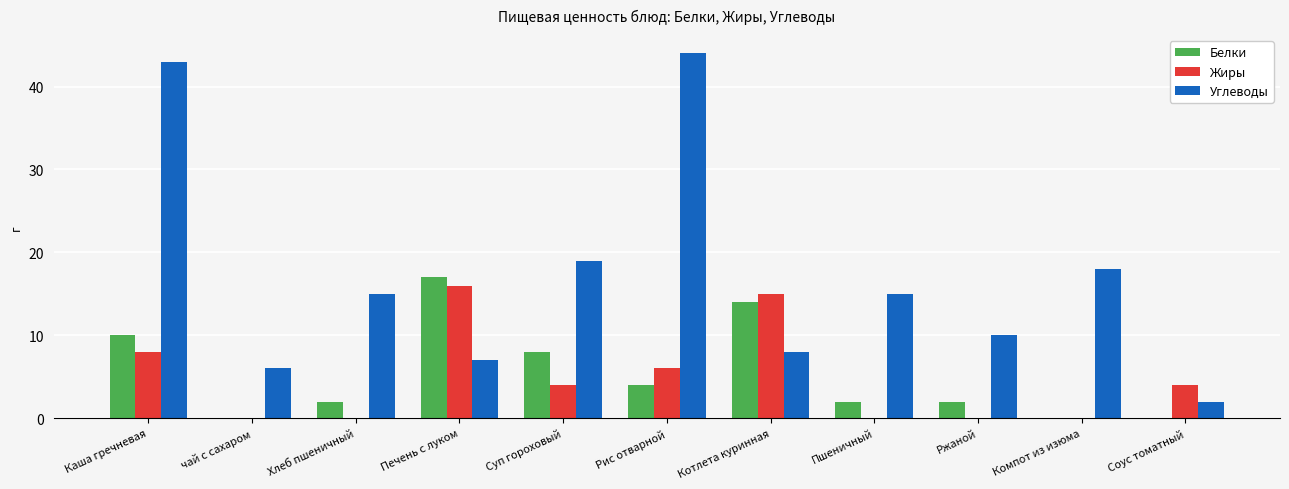

What is the sum of all Жиры values?

53